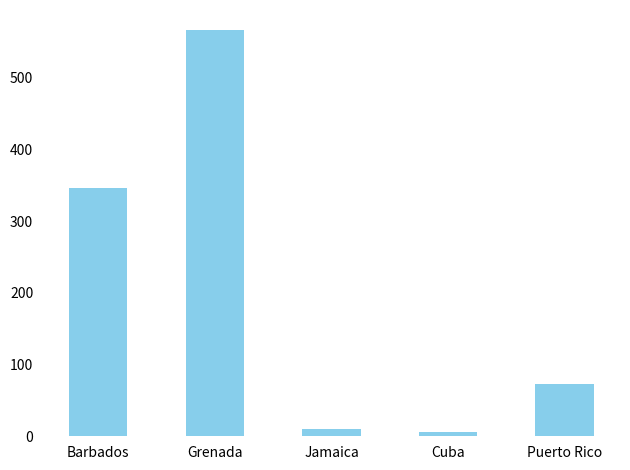

What is the label of the 3rd bar from the right?

Jamaica